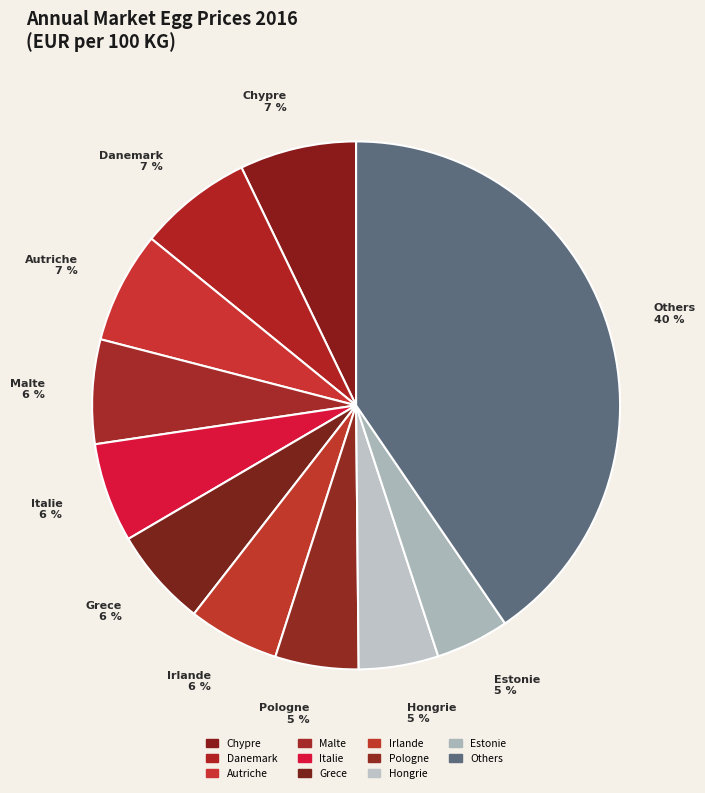

How many segments does this pie chart have?

11